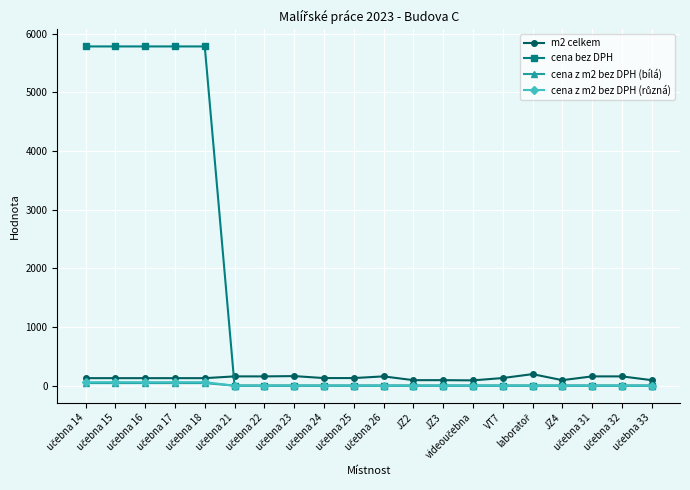

Which series has the largest total across all categories?

cena bez DPH